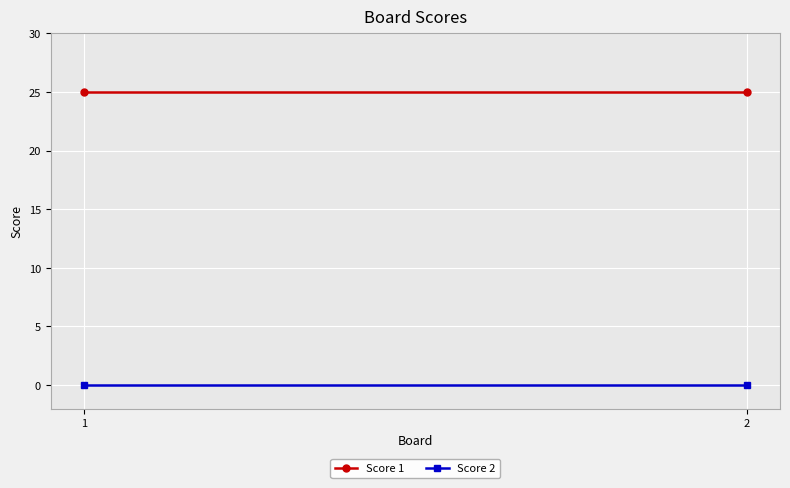

At which label is Score 2 closest to 0?

1